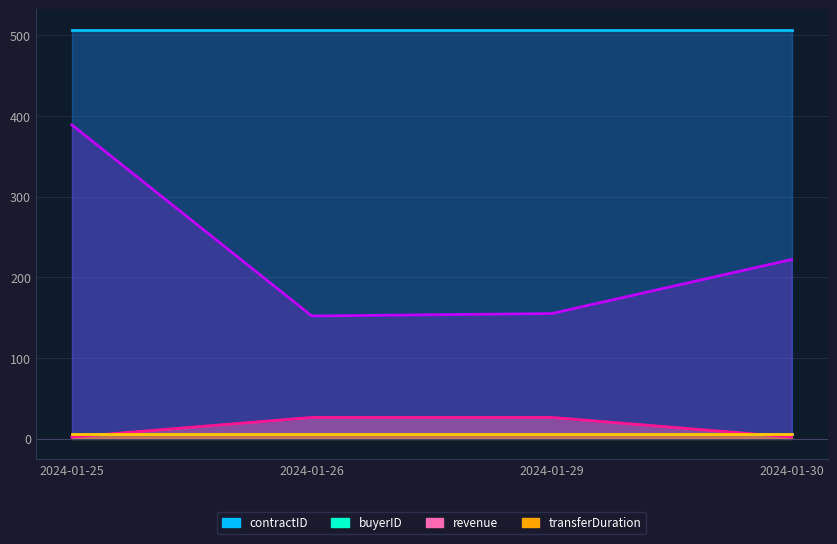

What is the sum of all revenue values?

56.0